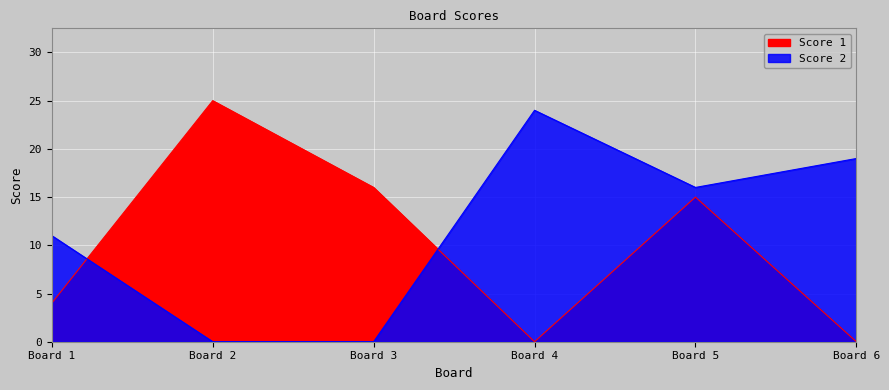

Between Board 4 and Board 3, which is larger?

Board 3